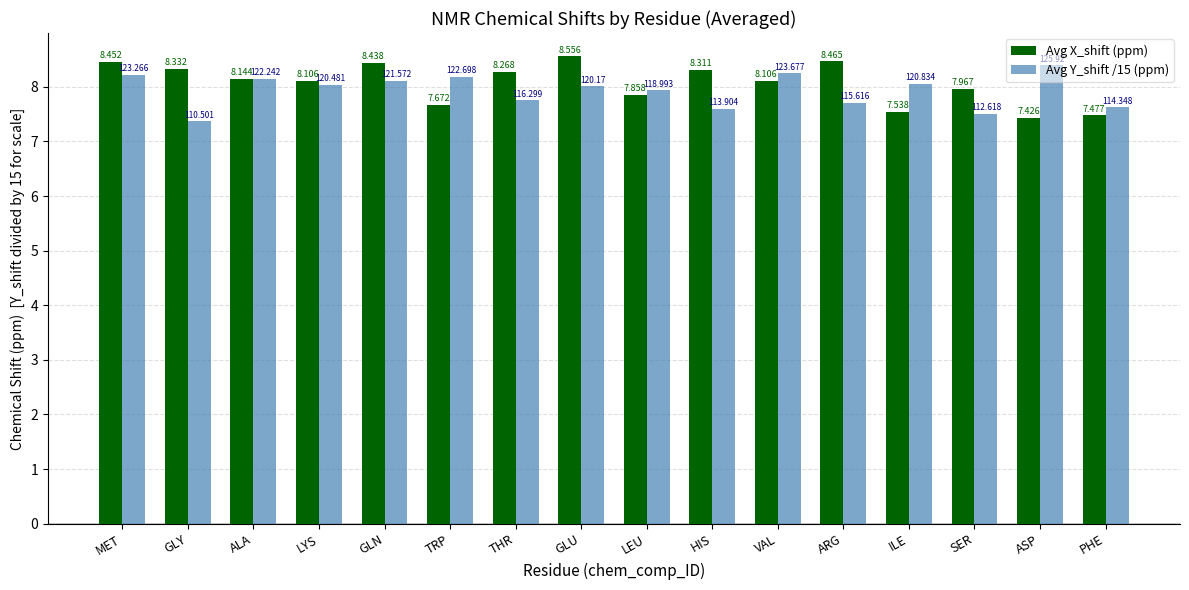

Rank the categories by Avg Y_shift /15 (ppm) value from lowest to highest.

GLY, SER, HIS, PHE, ARG, THR, LEU, GLU, LYS, ILE, GLN, ALA, TRP, MET, VAL, ASP